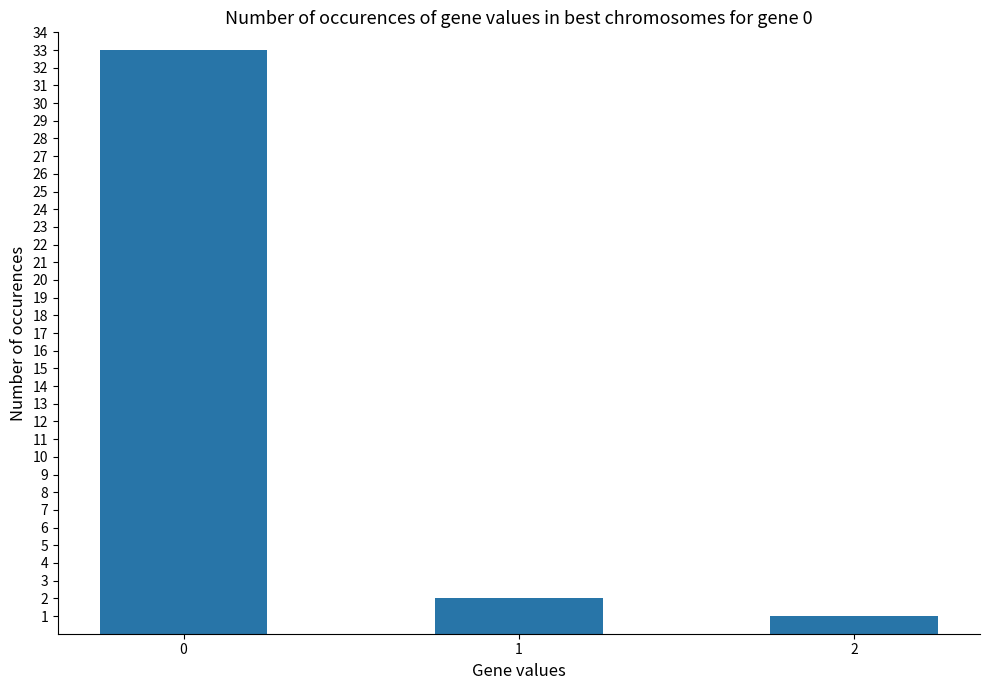

The chart shows a value of 2 at 1. True or false?

True